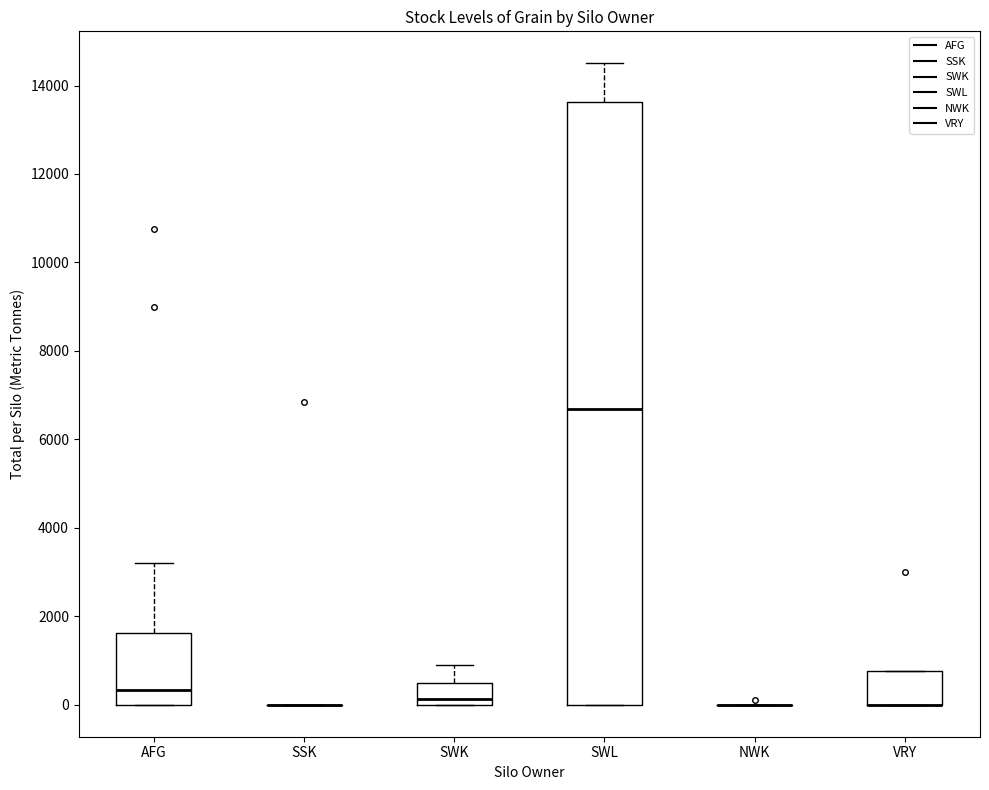

Comparing the boxes themselves (not the whiskers), which one is the tallest?

SWL